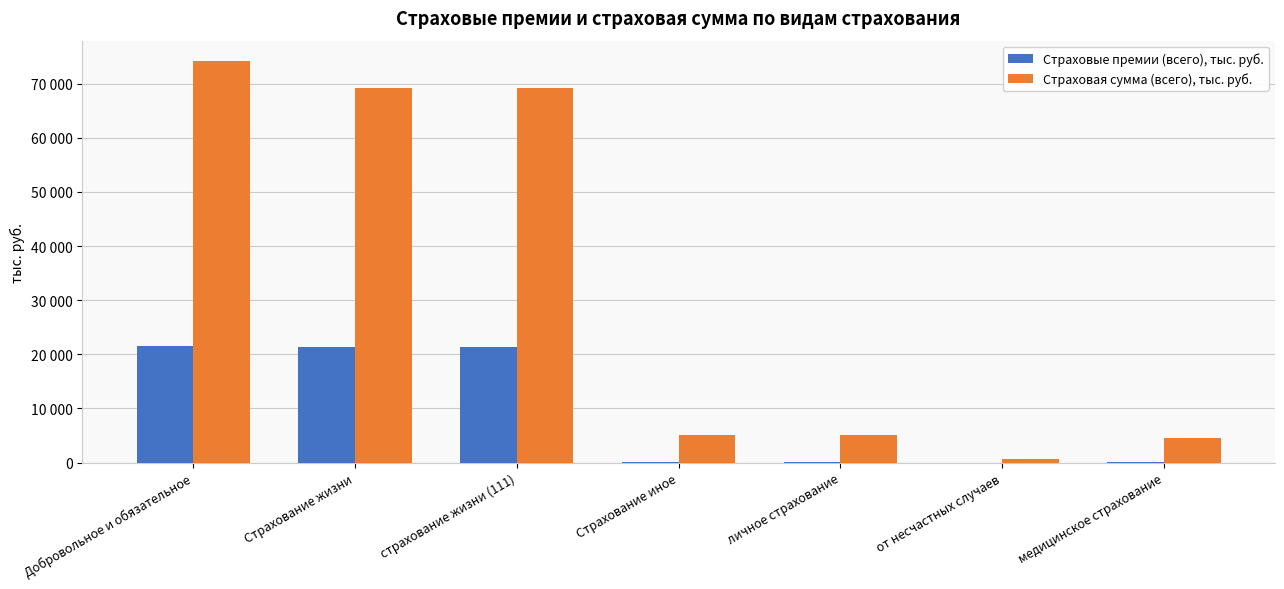

What is the sum of all Страховые премии (всего), тыс. руб. values?

64393.1